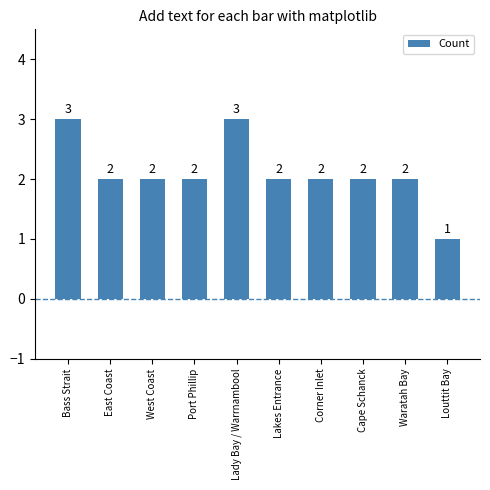

Are the bars grouped side by side (vs. stacked)?

No